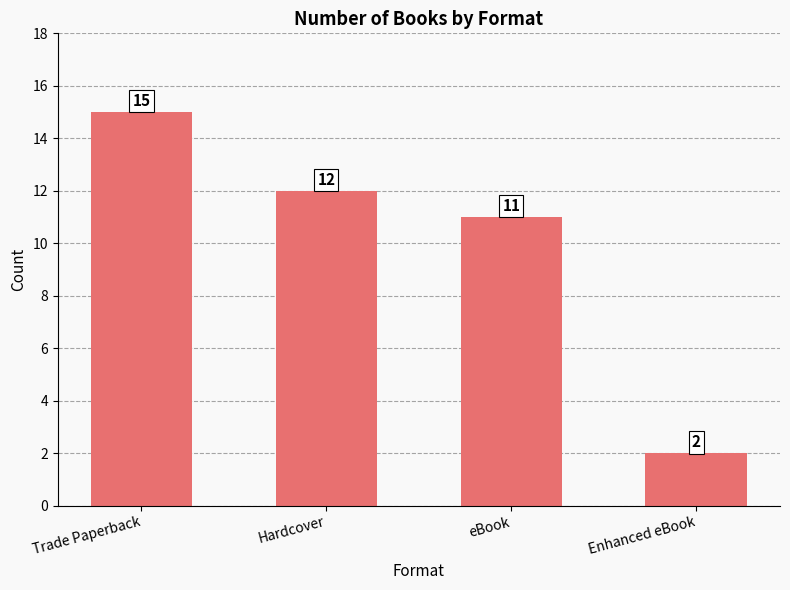

Where does the data first go above 12?

Trade Paperback